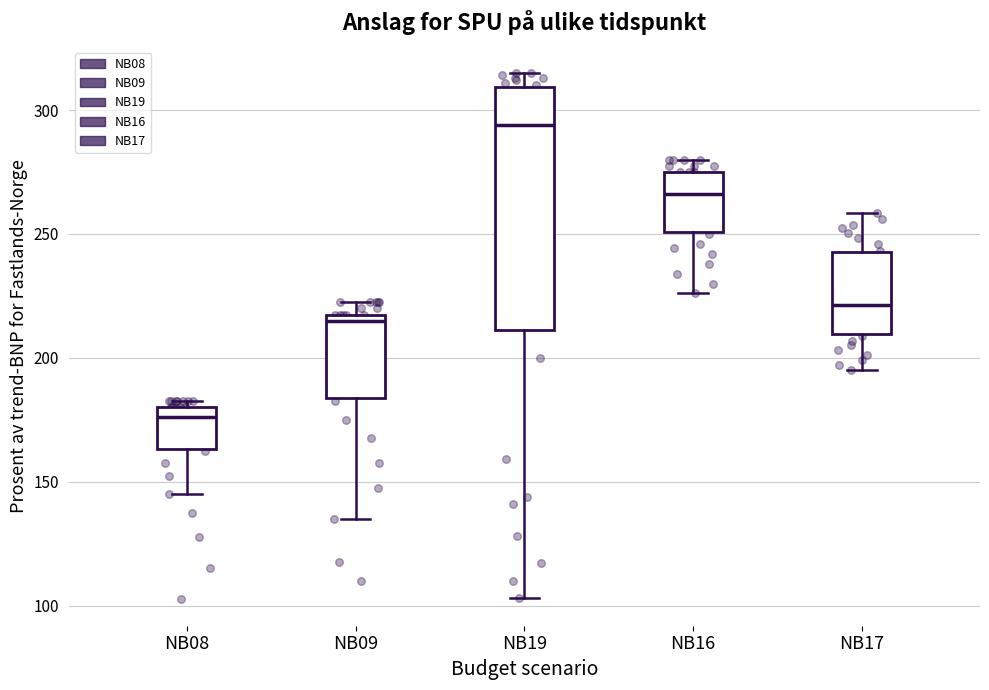

Where is the upper edge of the box for NB19 on the y-axis? The values are not printed on the chart, so give them approximately, as read against the axis.

310